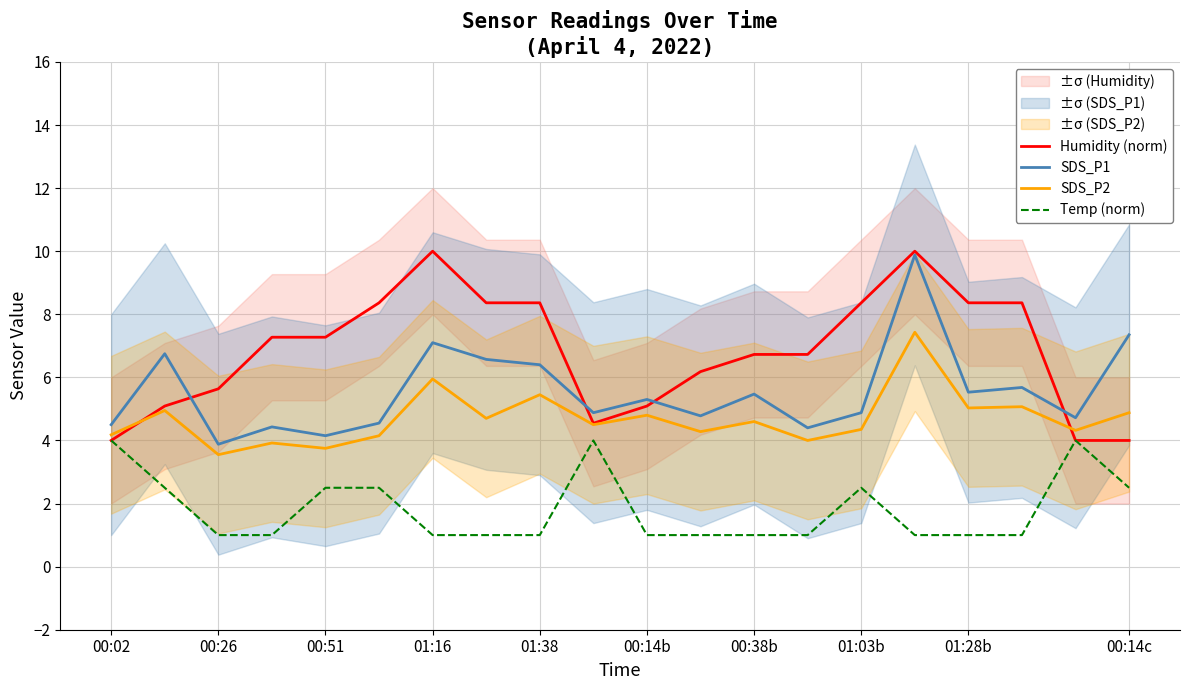

Is this an area chart (filled region under the line)?

No